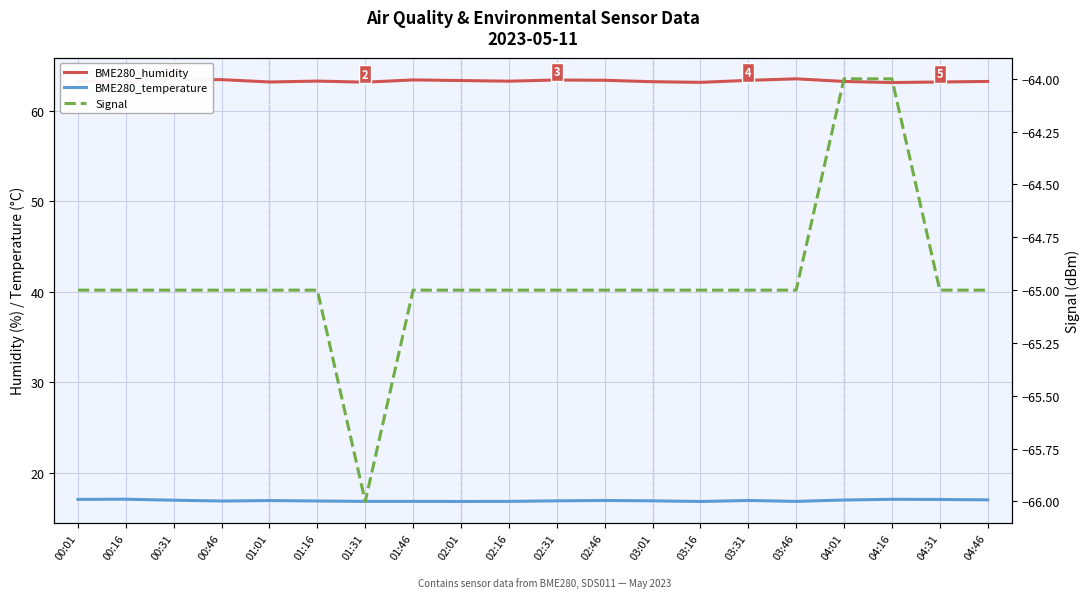

What is the label of the 15th point from the right?

01:16